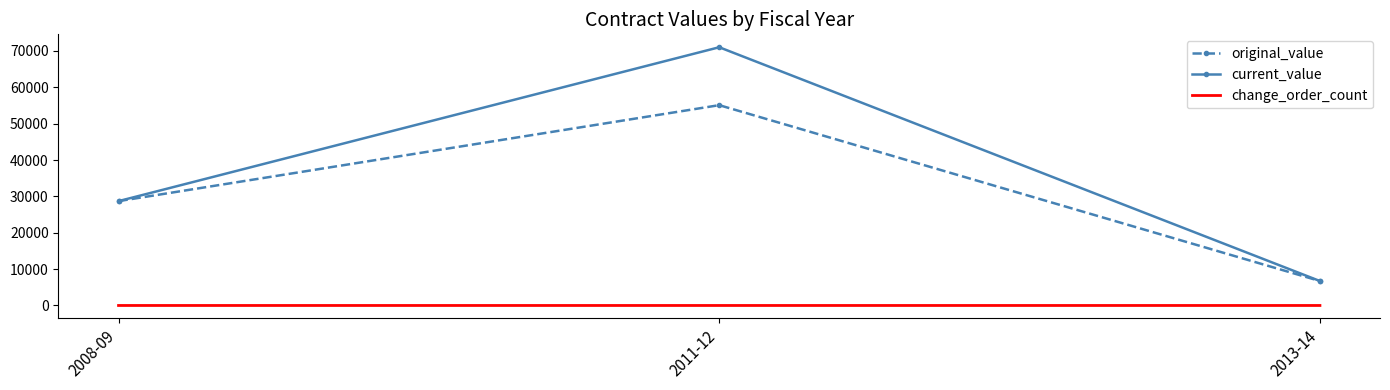

How many categories are shown in the chart?

3